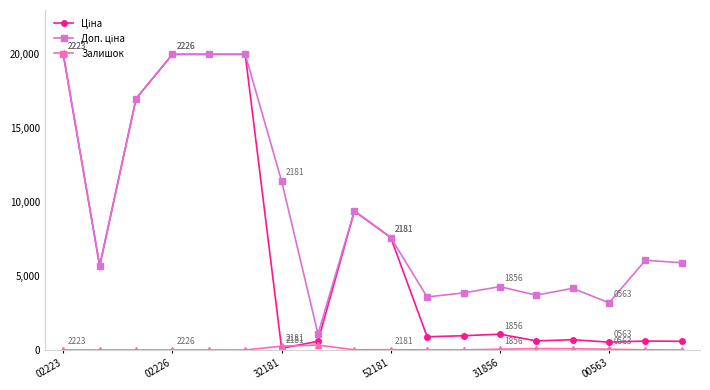

True or false: Залишок has more than 0 interior local peaks.

True